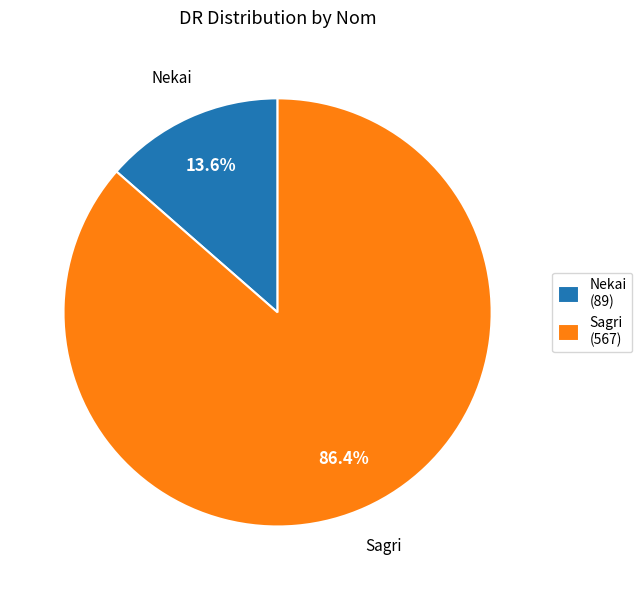

What percentage do Sagri and Nekai together represent?

100.0%